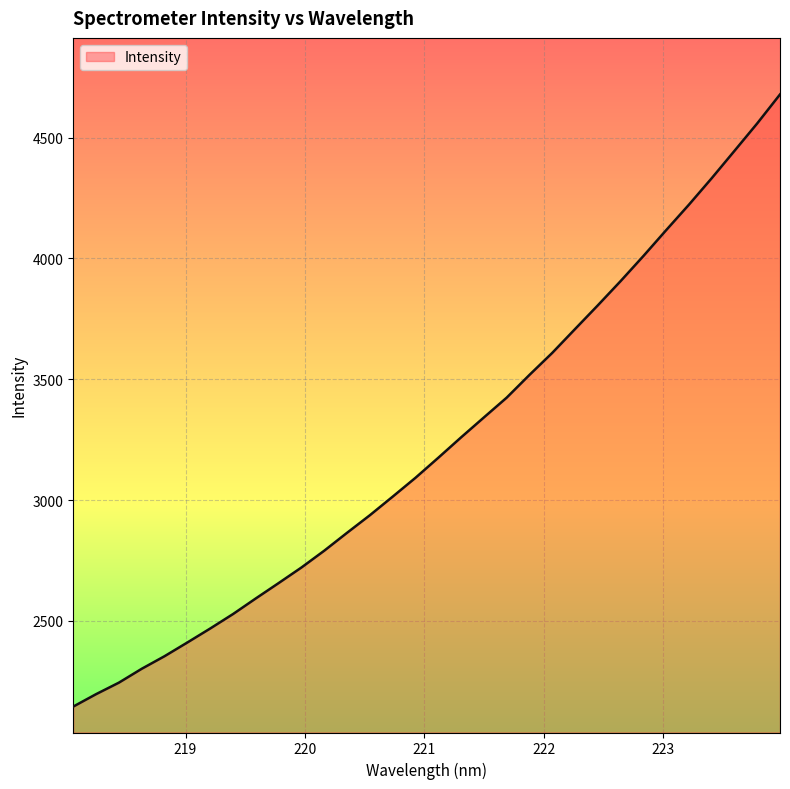

What is the minimum value shown in the chart?

2145.9